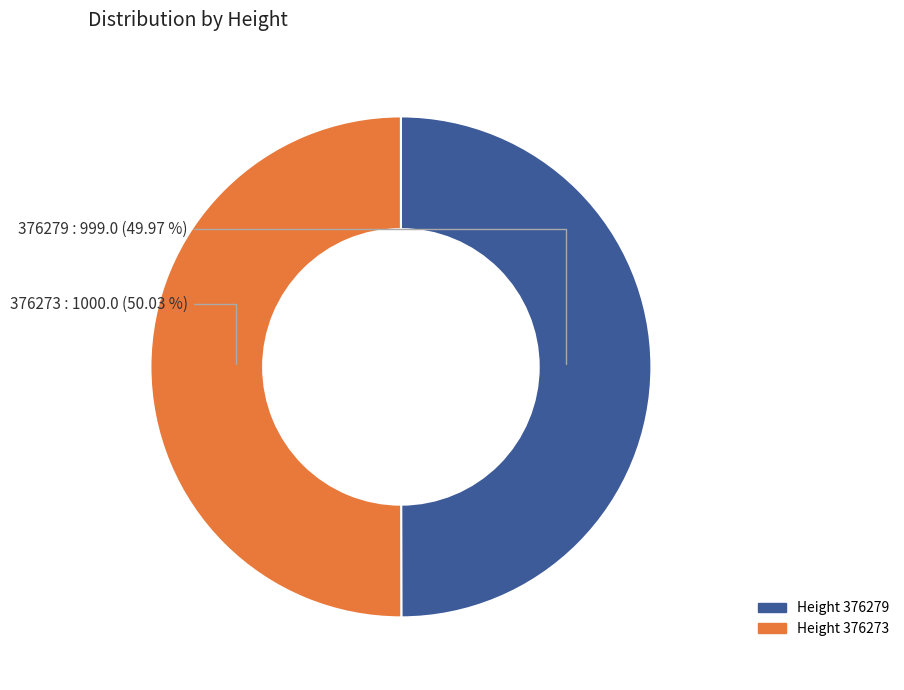

Is there any slice that represents more than half of the pie?

Yes